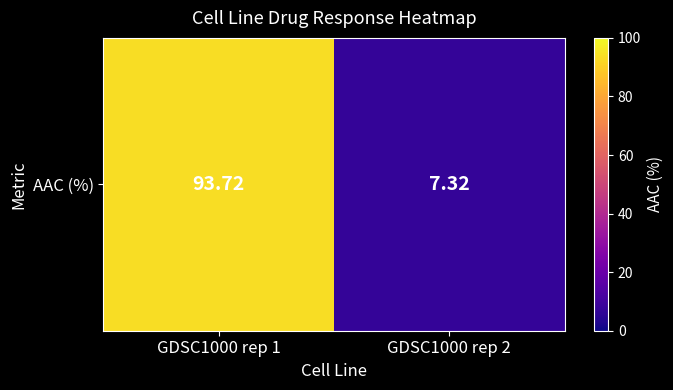

What is the change in value from GDSC1000 rep 1 to GDSC1000 rep 2?

-86.4